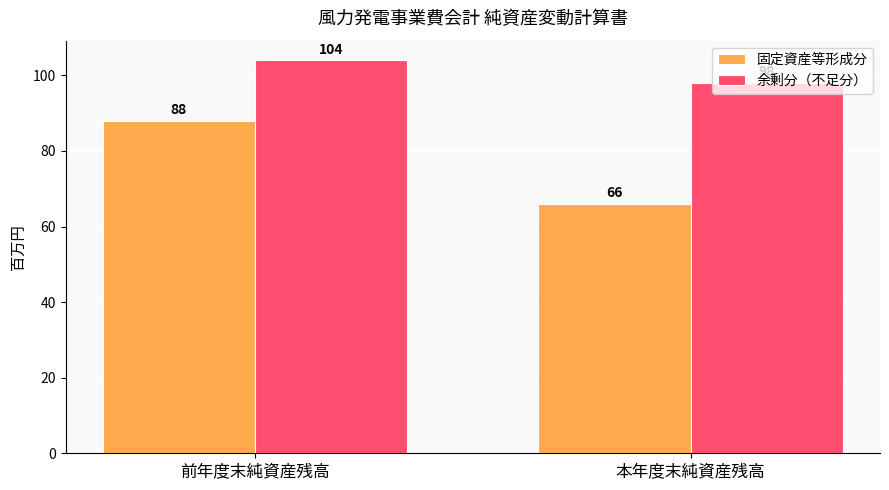

How many data points does each series have?

2